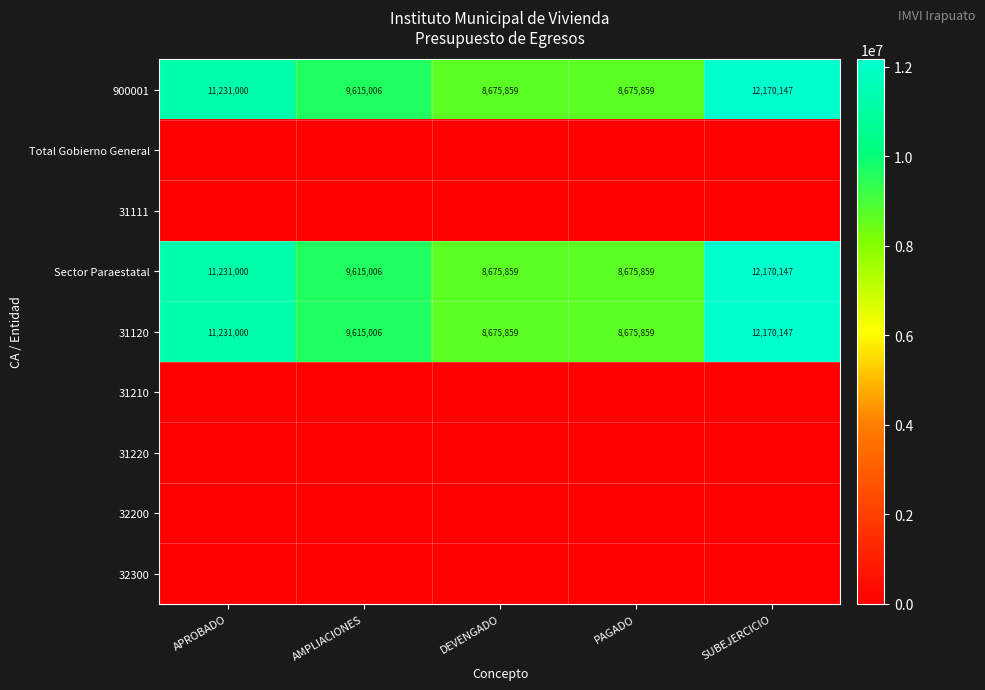

The 900001 series shows 8675859 at DEVENGADO. True or false?

True